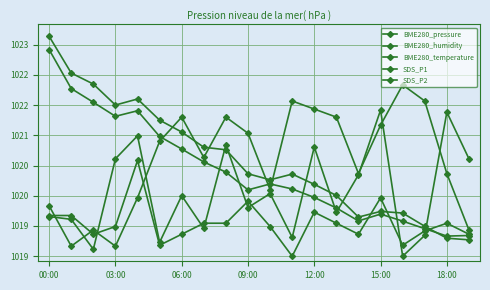

Is this an area chart (filled region under the line)?

No